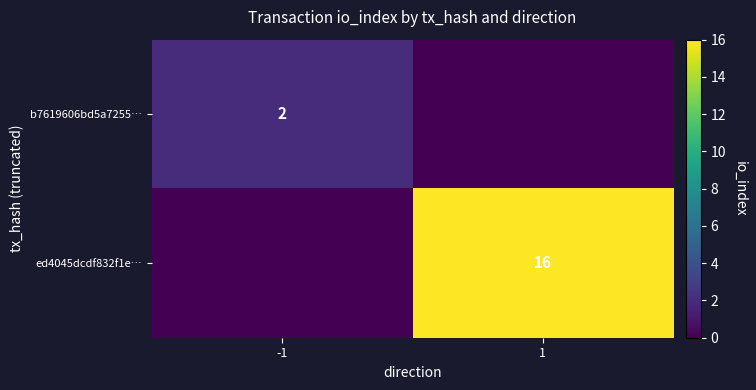

What is the total value across all series at -1?

2